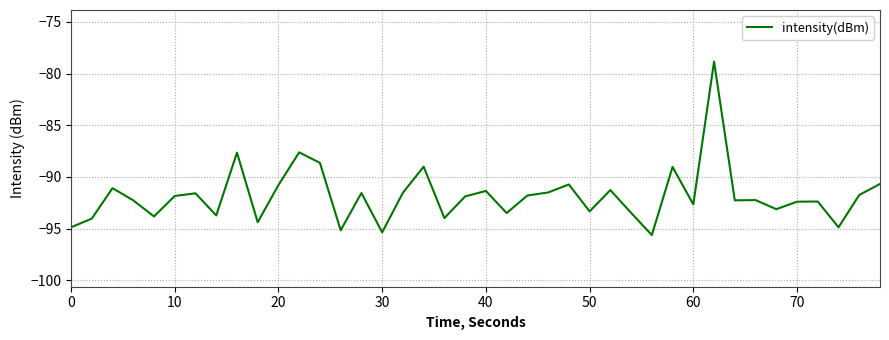

What is the smallest value displayed?

-95.6